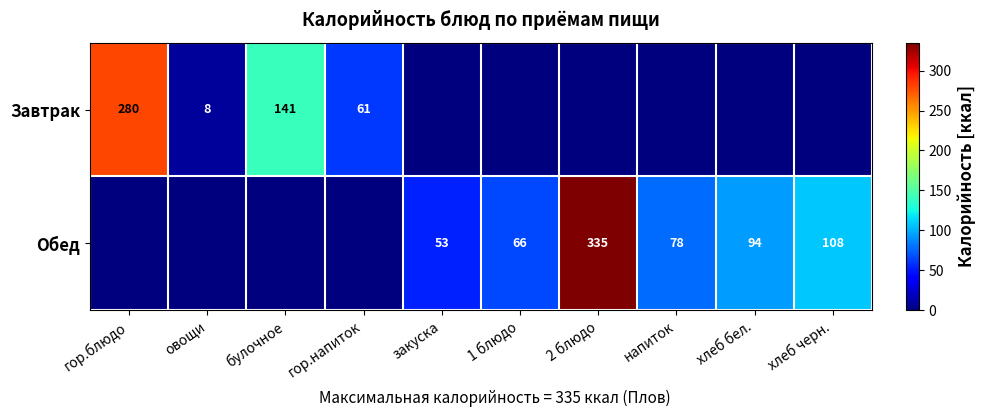

The value of Обед at 1 блюдо is 66. True or false?

True